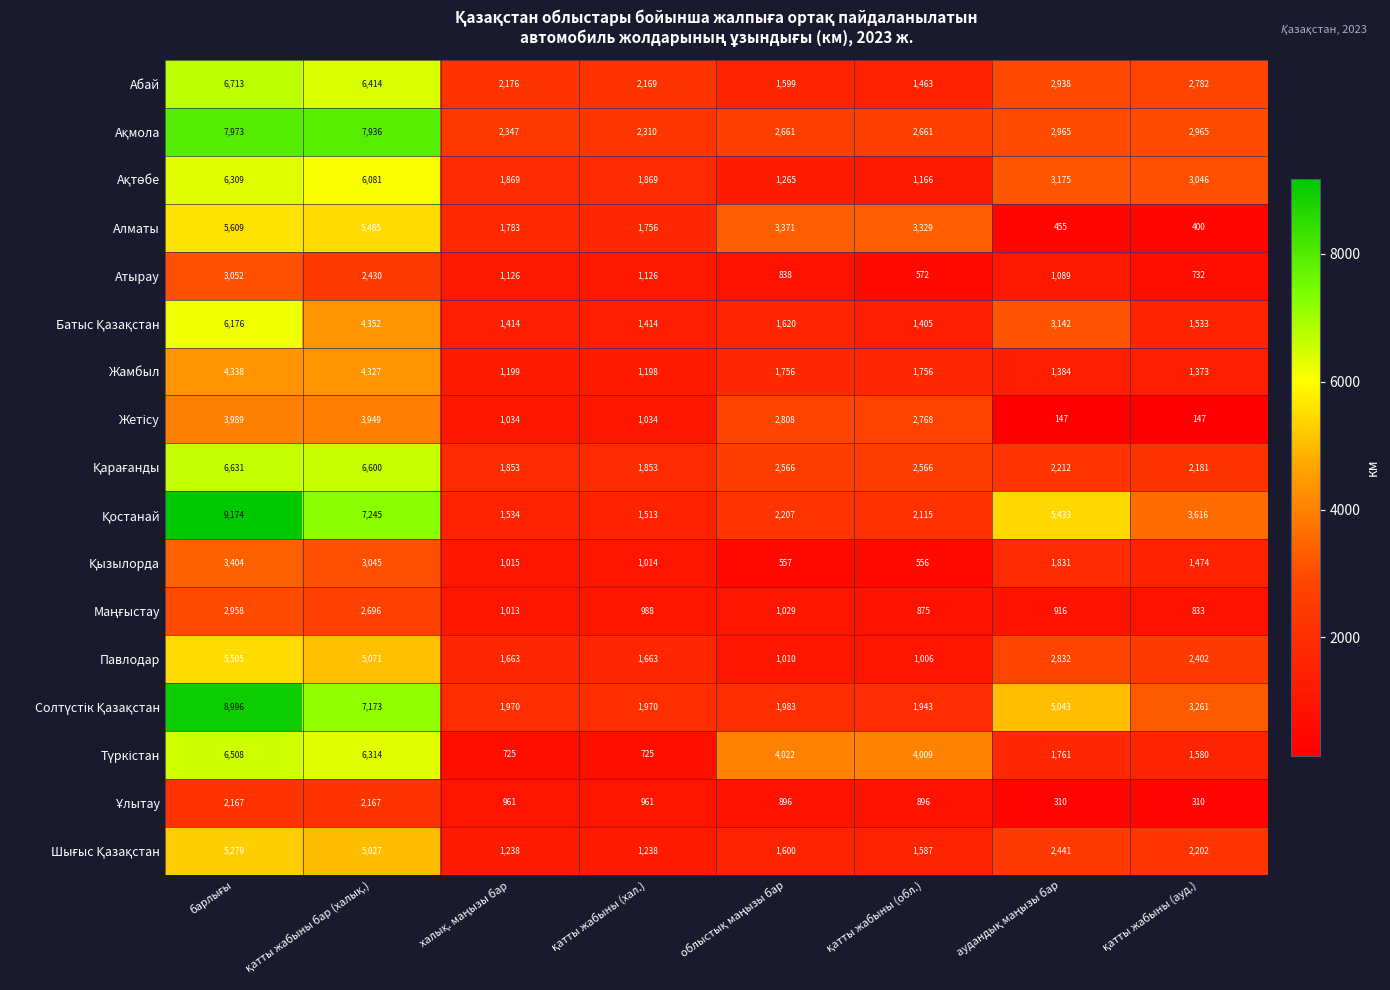

What is the maximum value shown in the chart?

9174